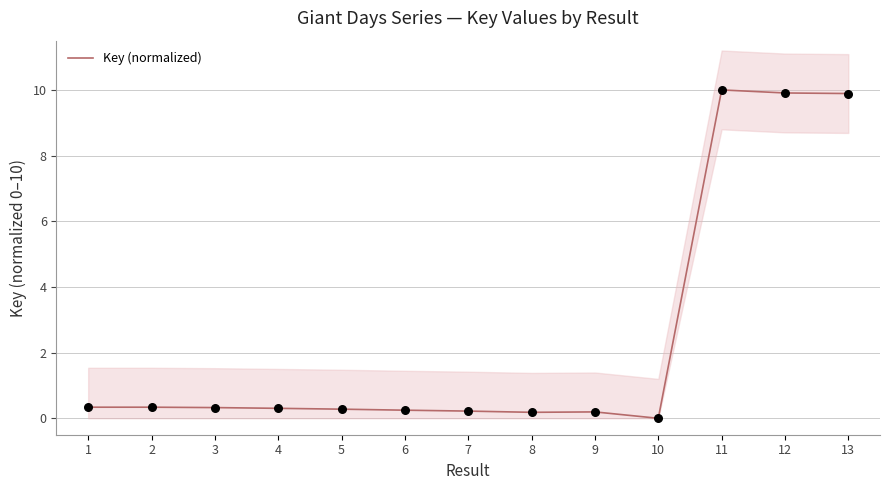

What is the ratio of the value at 12 to the value at 13?

1.0